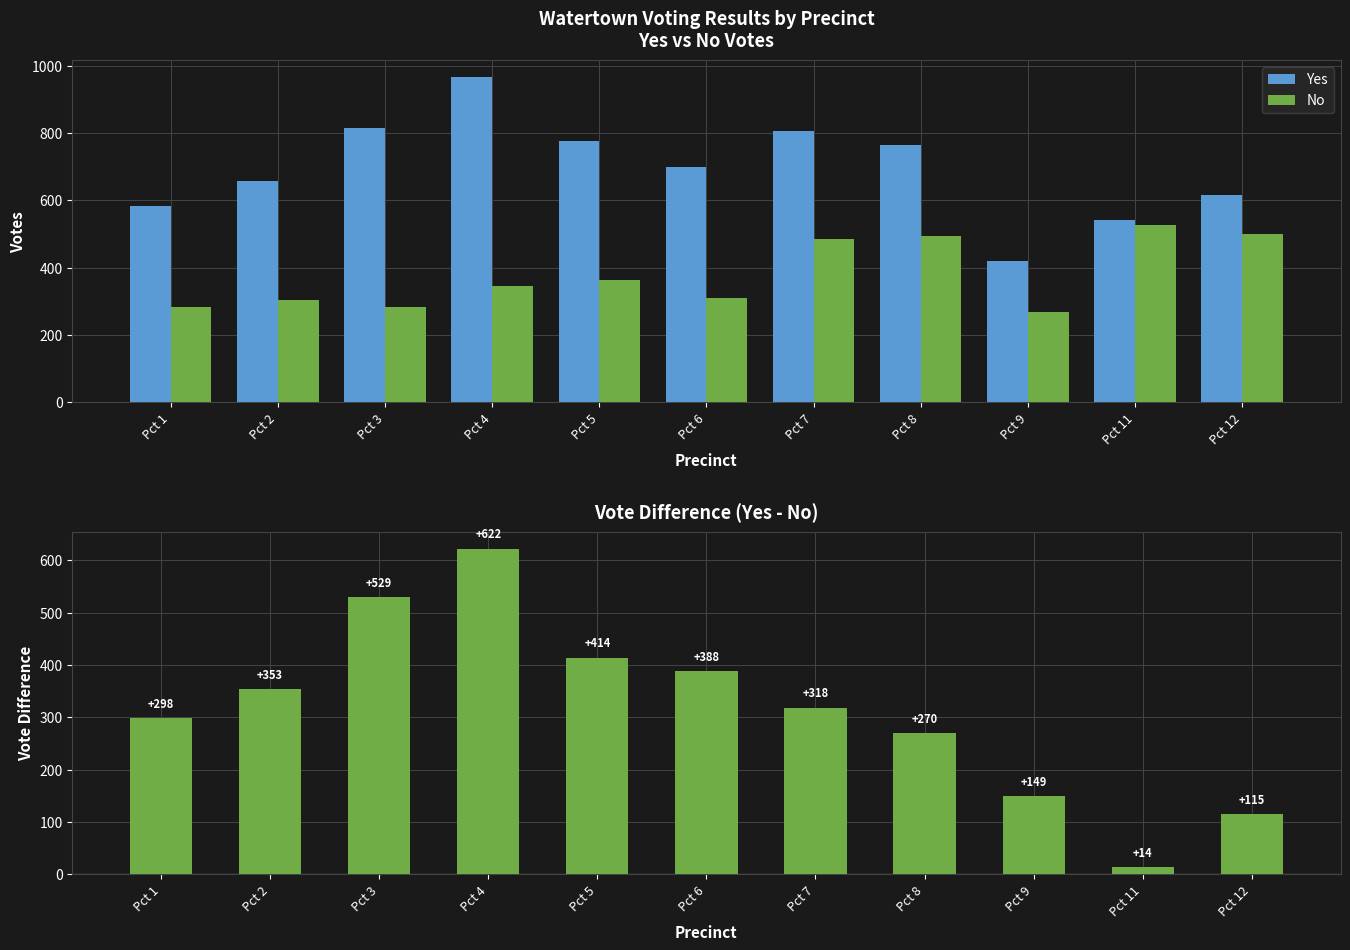

The Yes - No series shows 683 at Pct 5. True or false?

False